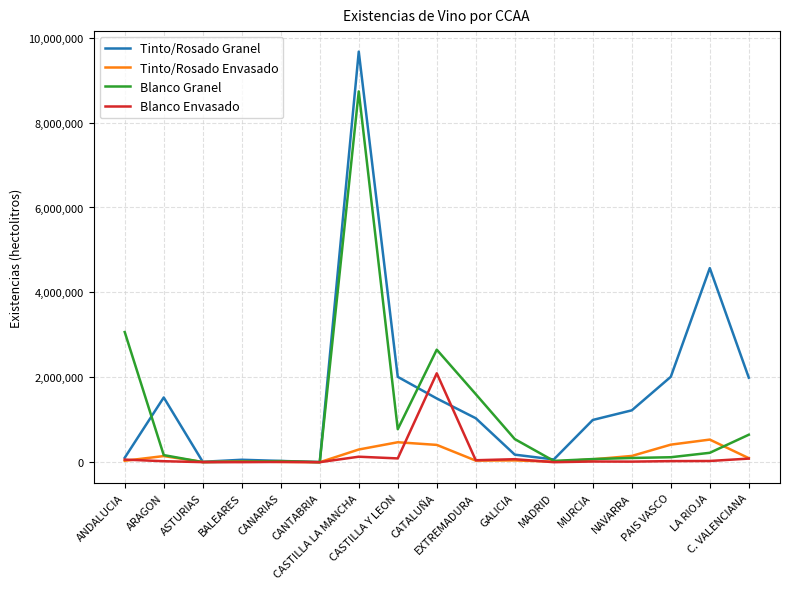

What position from the left is BALEARES?

4